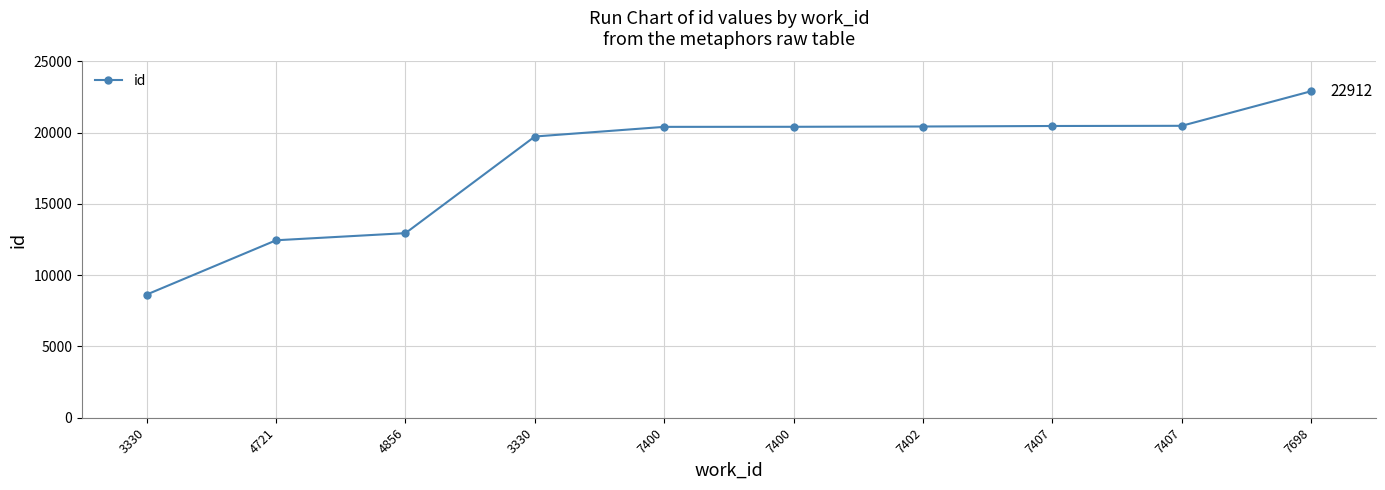

How many lines are shown in the chart?

1